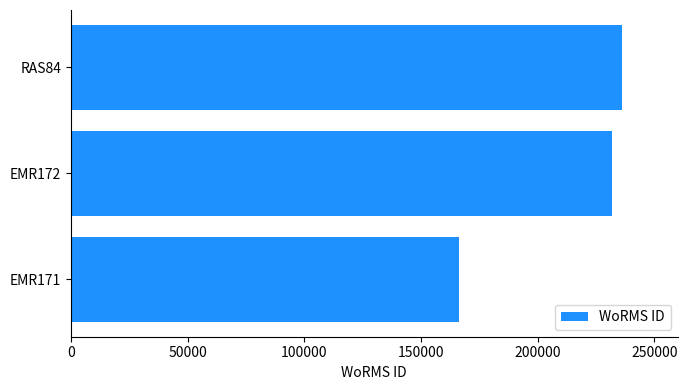

Rank the categories by value from lowest to highest.

EMR171, EMR172, RAS84